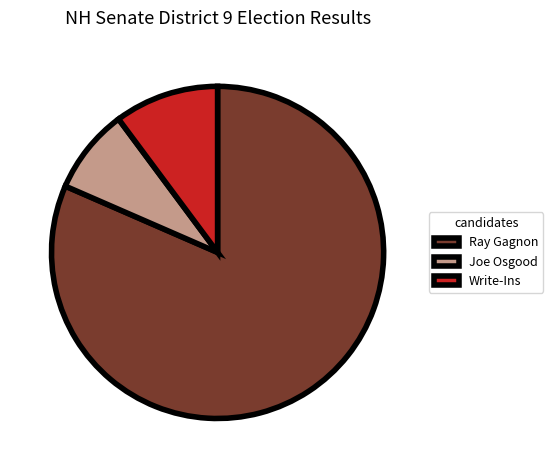

Between Joe Osgood and Write-Ins, which is larger?

Write-Ins